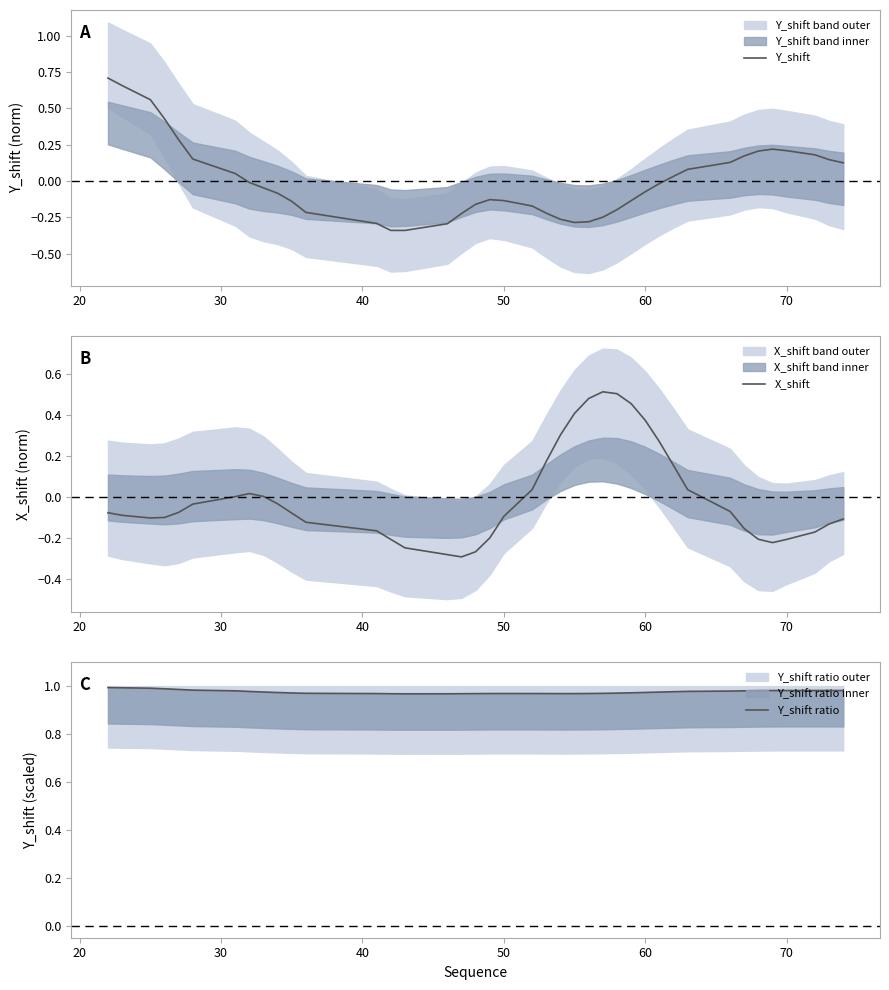

What is the minimum value for Y_shift ratio?

1.0